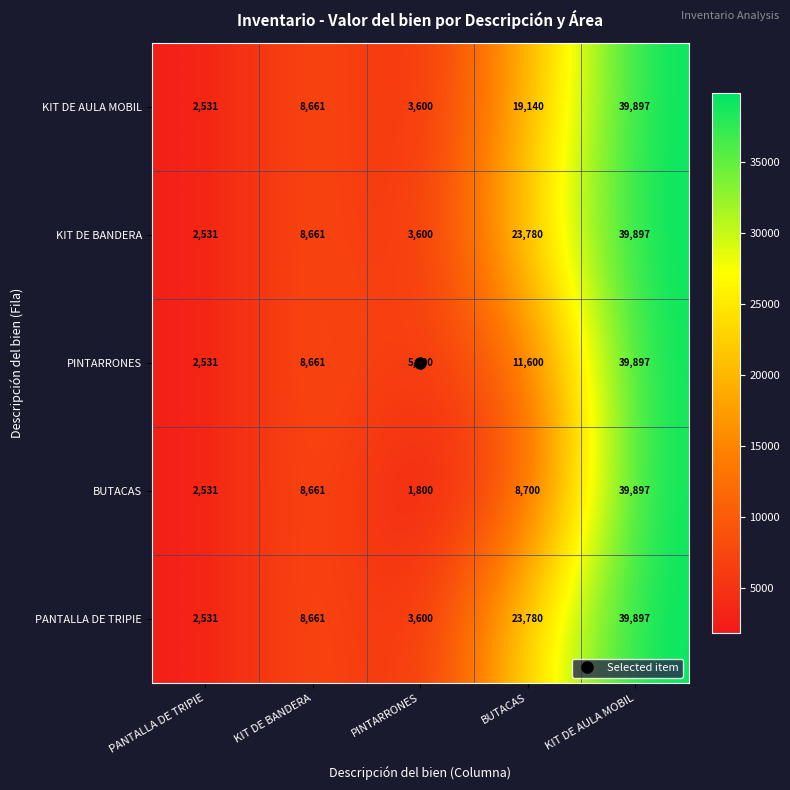

Which series has the largest range (max minus min)?

BUTACAS